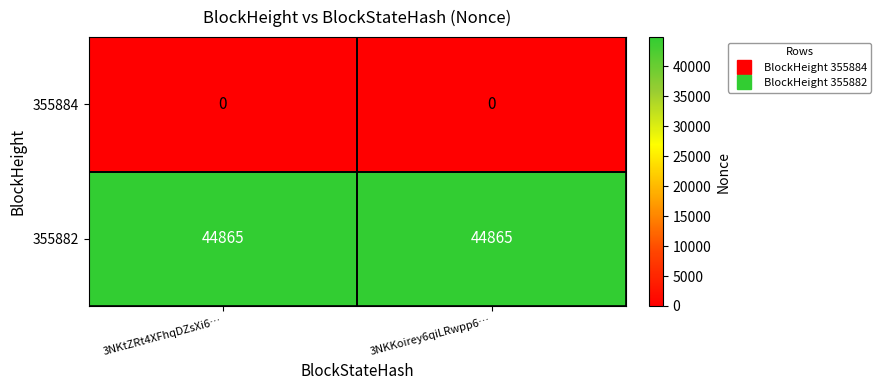

Rank the series by their average value, from highest to lowest.

355882, 355884